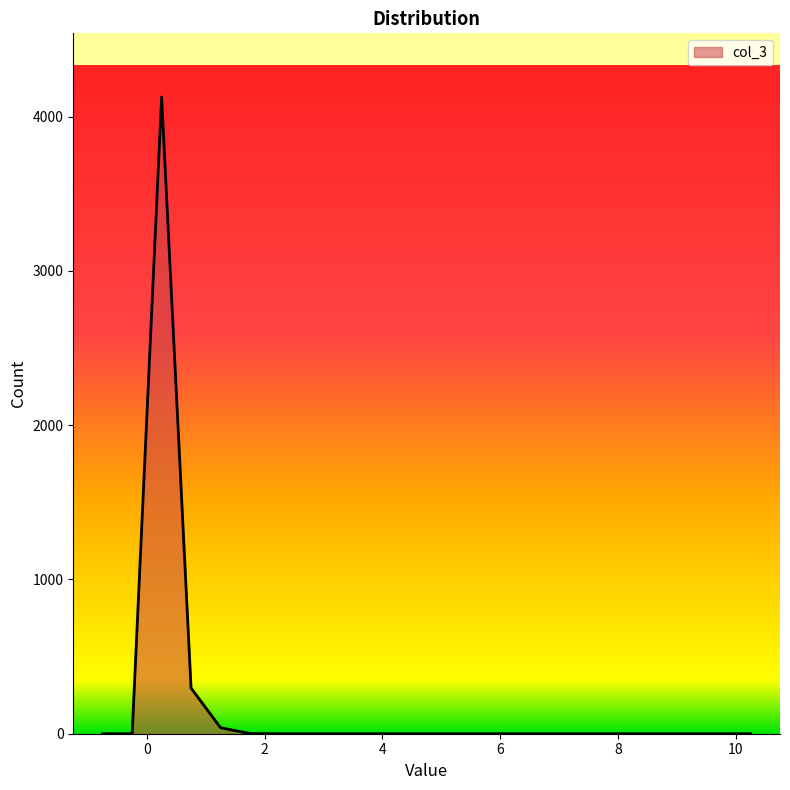

What is the greatest value displayed?

4128